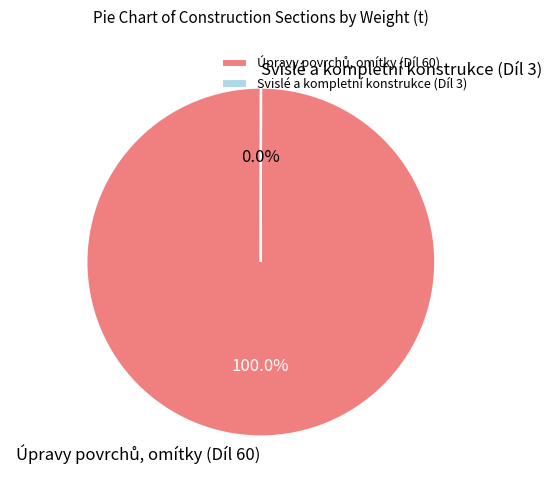

Is there a majority slice in this chart?

Yes